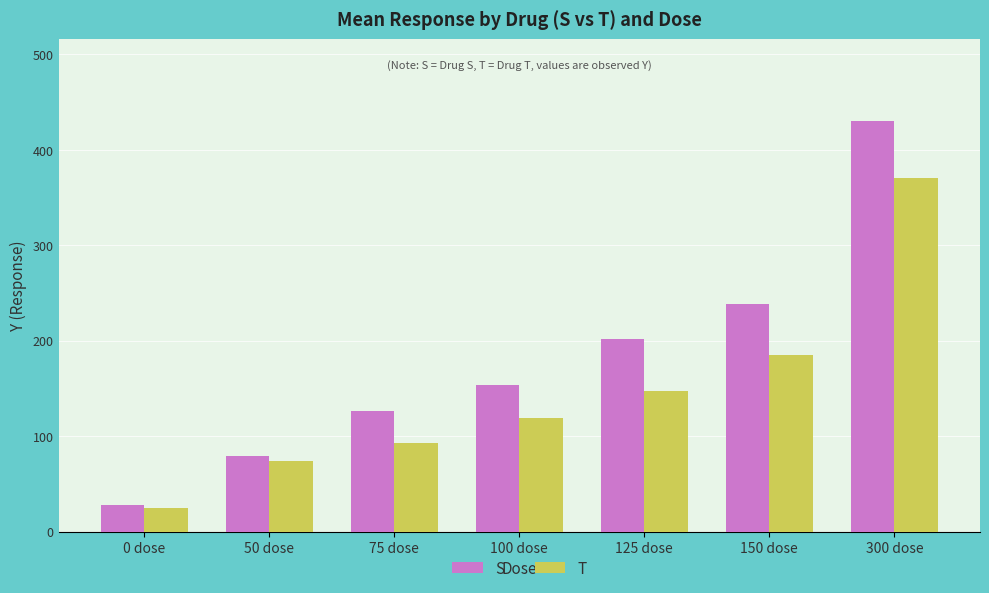

List the labels in order of T value, smallest first.

0 dose, 50 dose, 75 dose, 100 dose, 125 dose, 150 dose, 300 dose